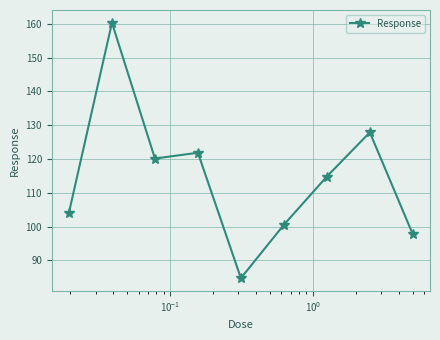

What is the value of the 5th point from the left?

84.8